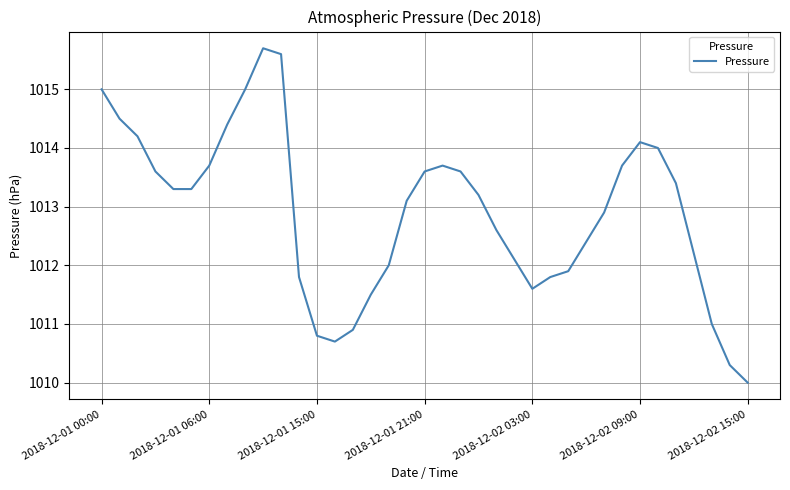

What is the minimum value shown in the chart?

1010.0